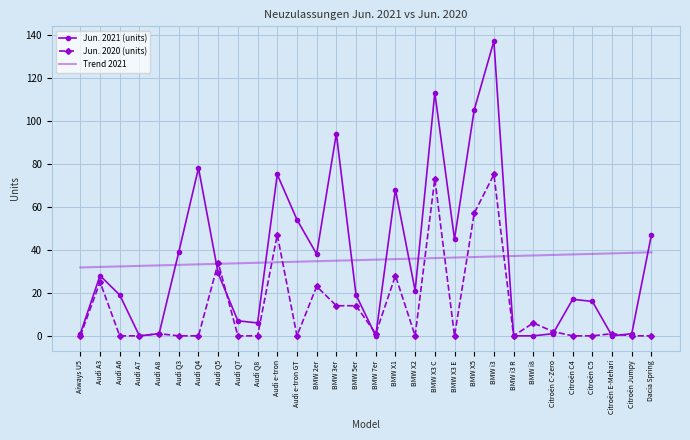

Is the value of Trend 2021 at BMW X5 greater than the value of Jun. 2020 (units) at BMW 2er?

Yes